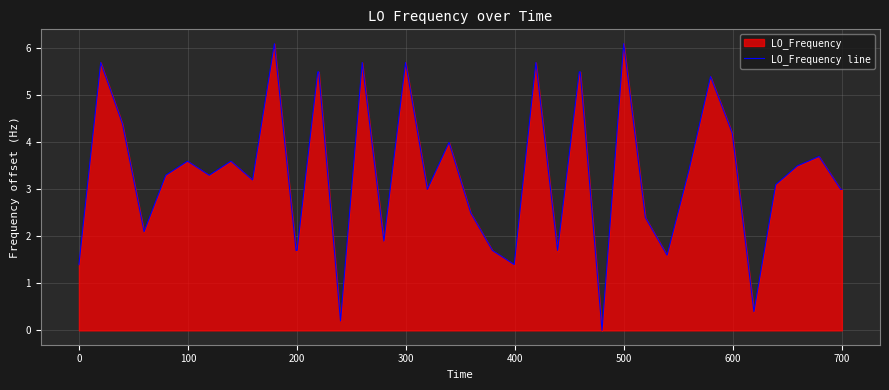

What is the difference between the second highest and minimum values?

6.1